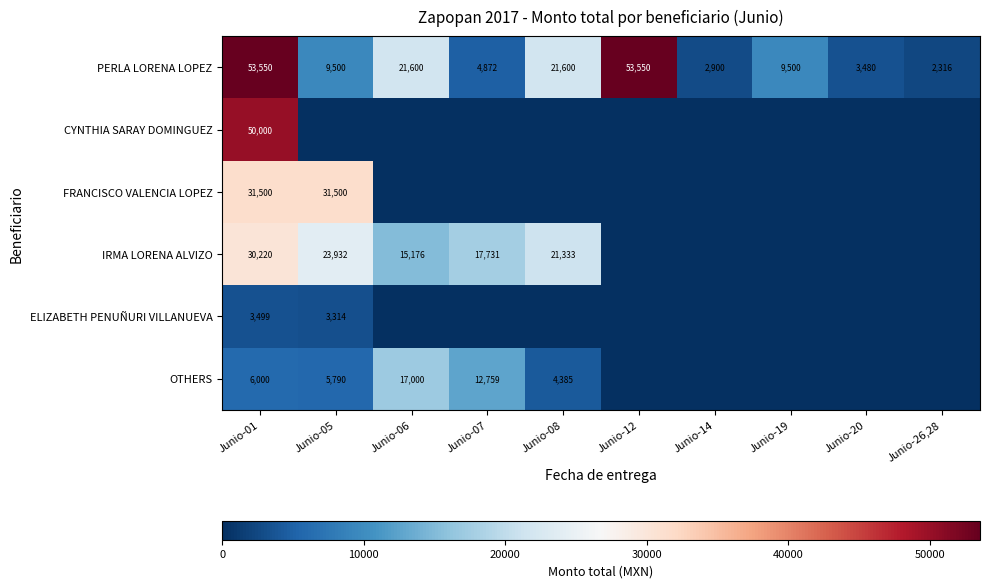

What is the sum of the PERLA LORENA LOPEZ values at Junio-20 and Junio-08?

25080